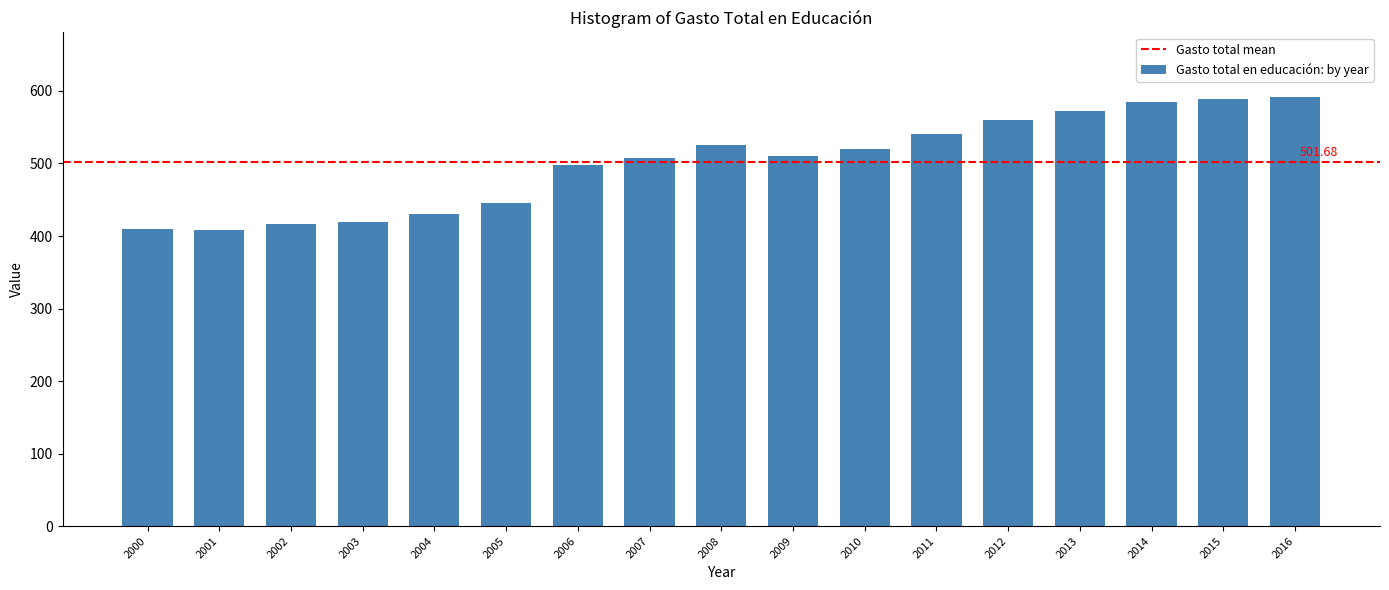

Which has a higher value, 2008 or 2015?

2015